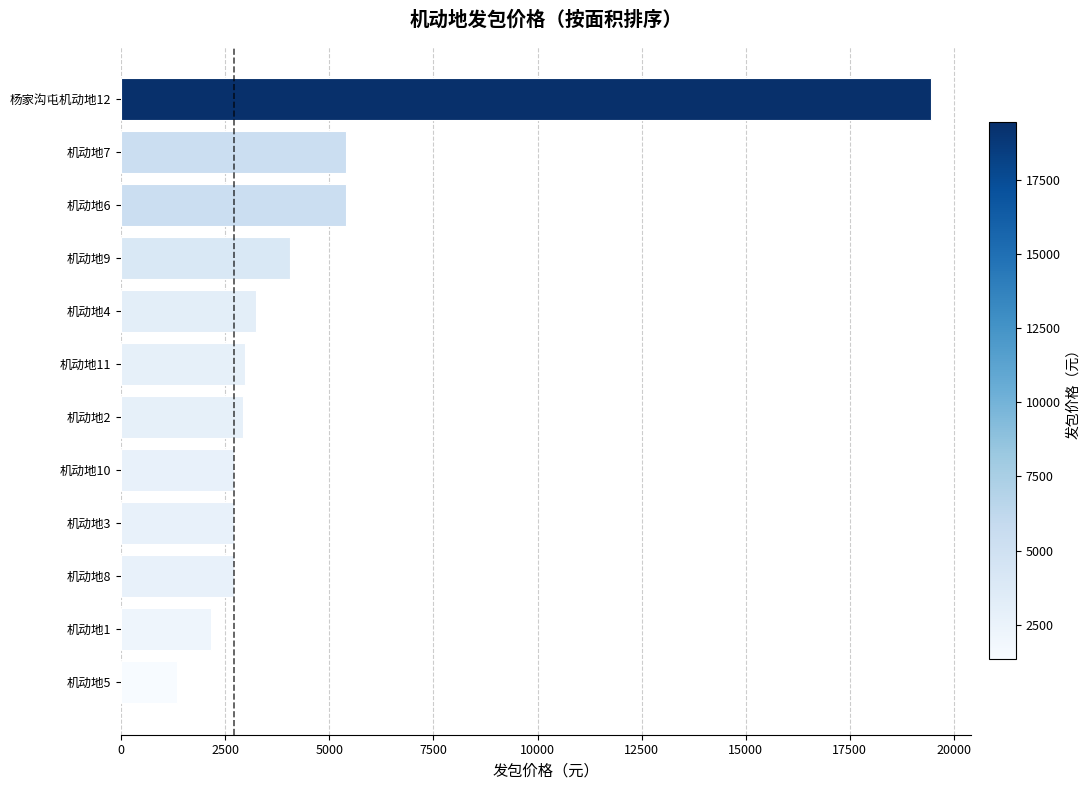

How many bars are there in total?

12